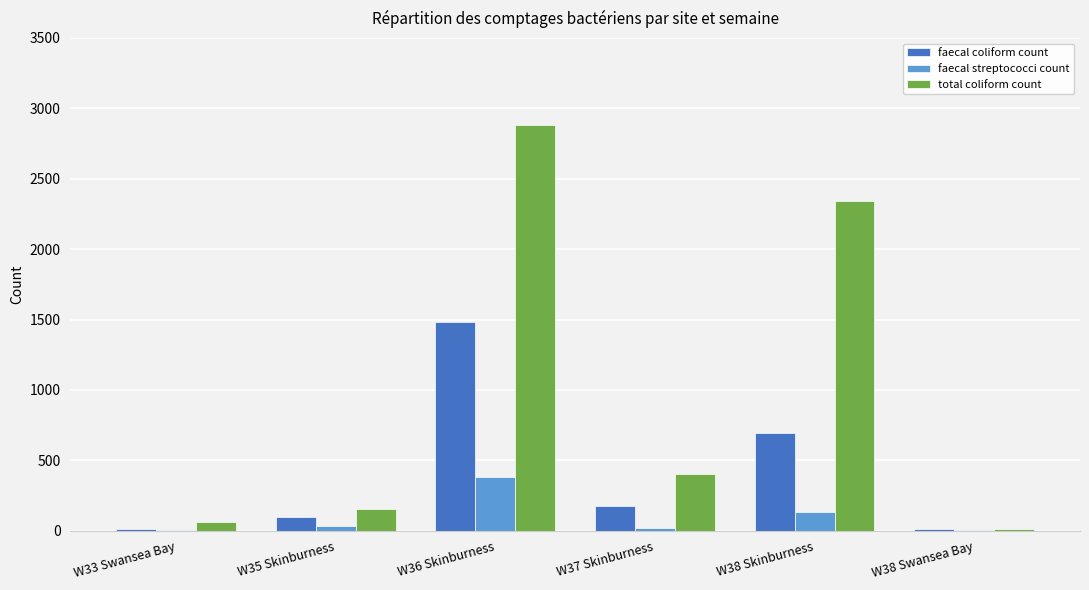

True or false: total coliform count has a value of 154 at W35 Skinburness.

True